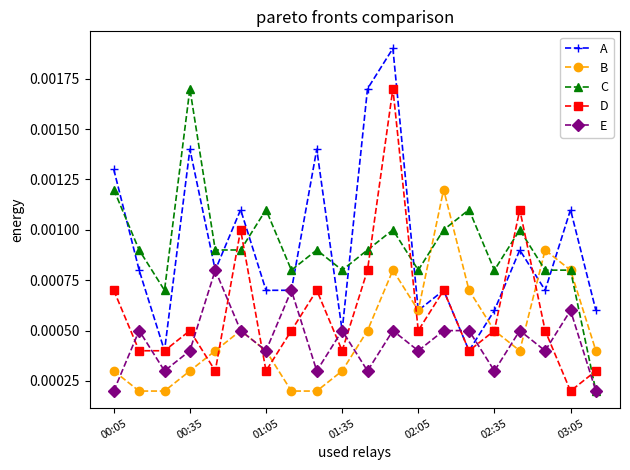

Count the C values in the range 0 to 1.

20